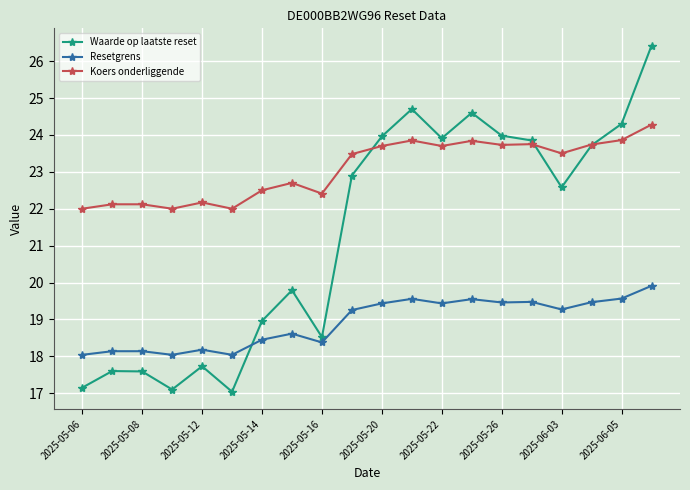

Which series has the widest spread of values?

Waarde op laatste reset